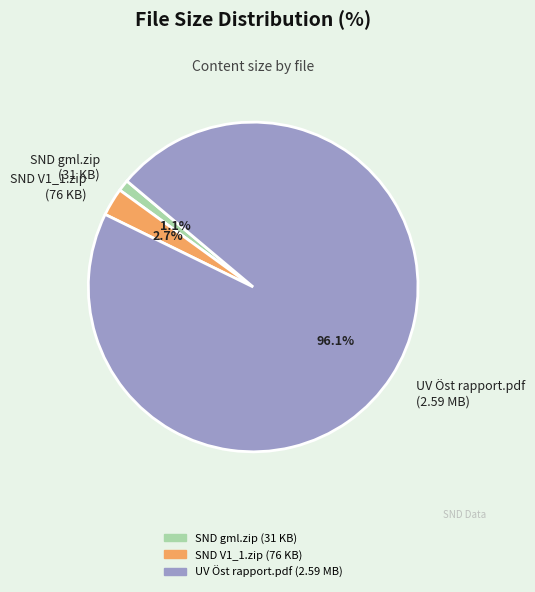

Which slice represents more than half of the pie?

UV Öst rapport.pdf (2.59 MB)